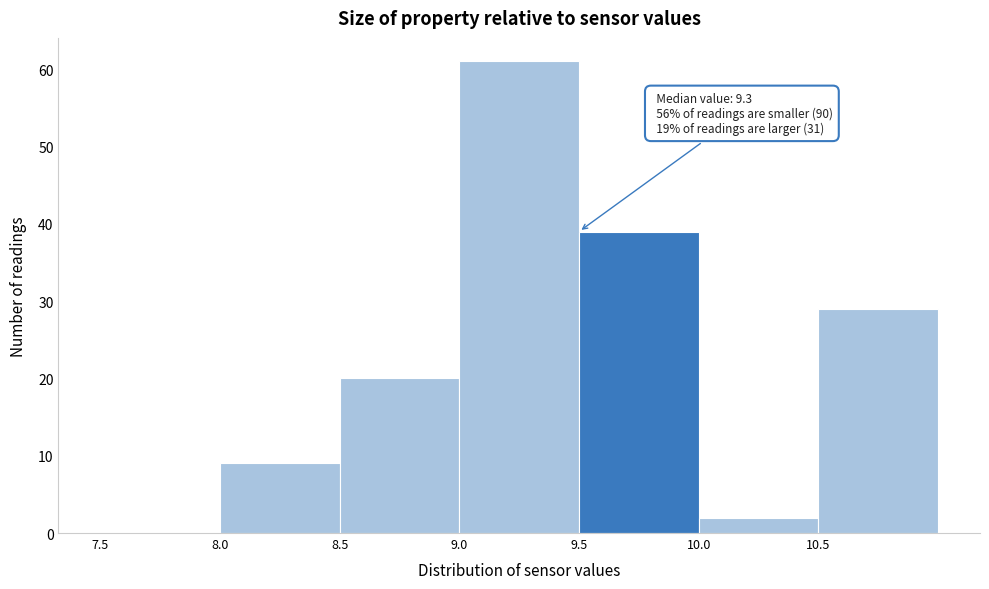

Over which range of the x-axis is the bar tallest?

9.0 to 9.5